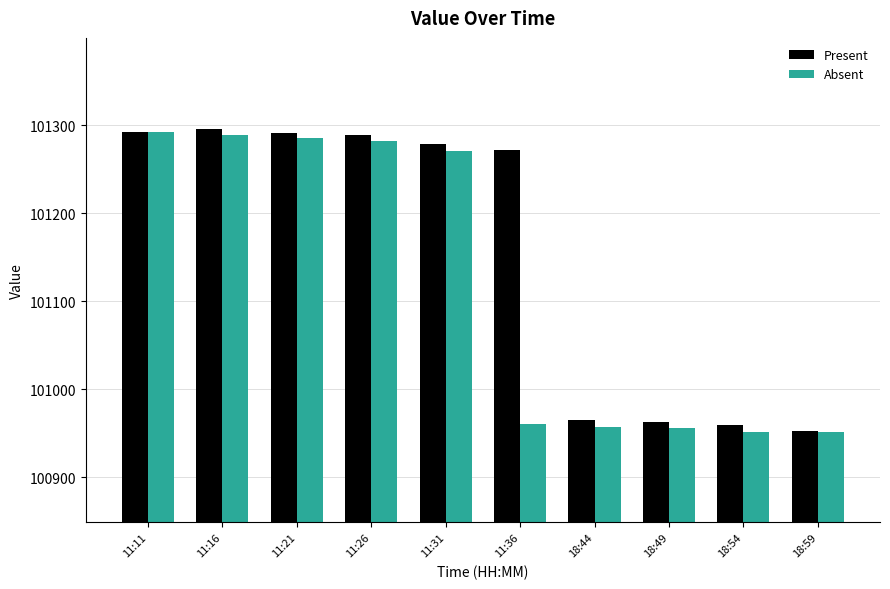

What is the spread (max minus min) of values at 18:44?

8.7